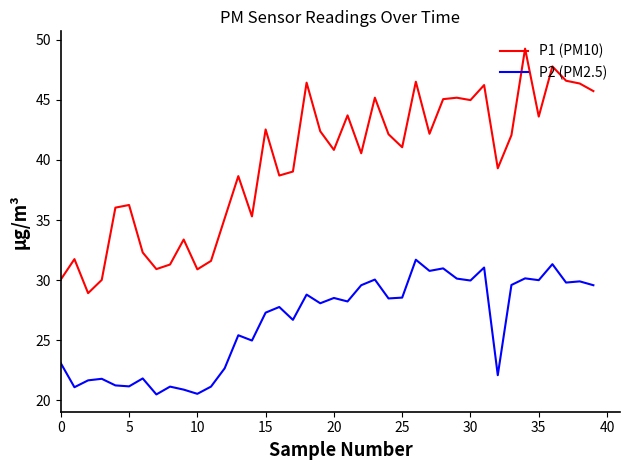

What is the difference between the second highest and second lowest values in the P2 (PM2.5) series?

10.8